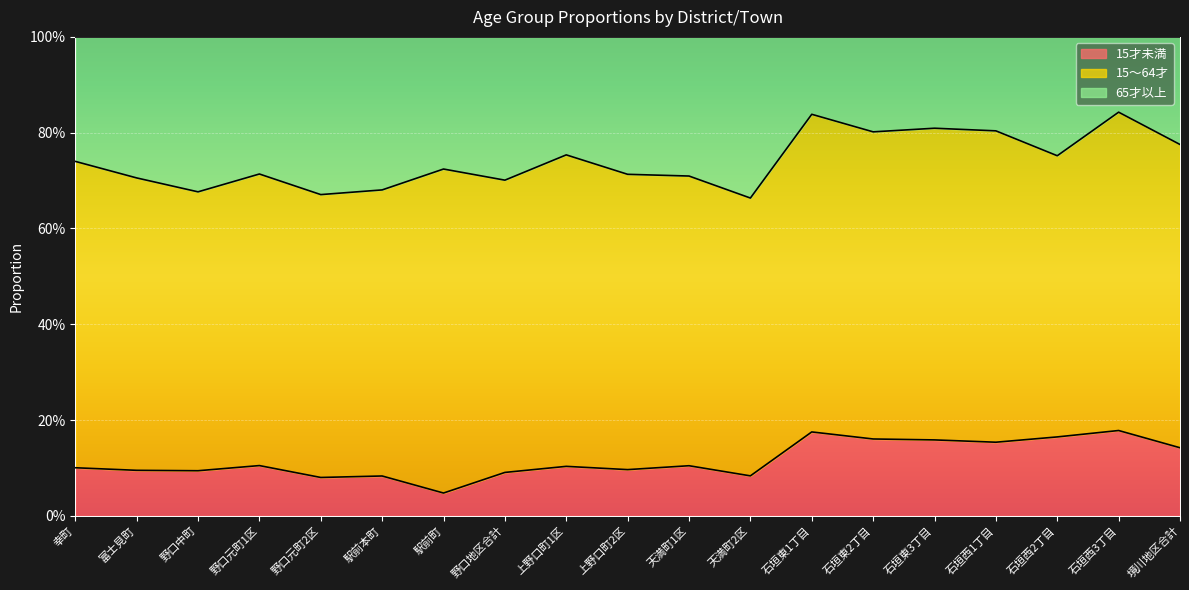

The value of 65才以上 at 上野口町1区 is 0.5. True or false?

False